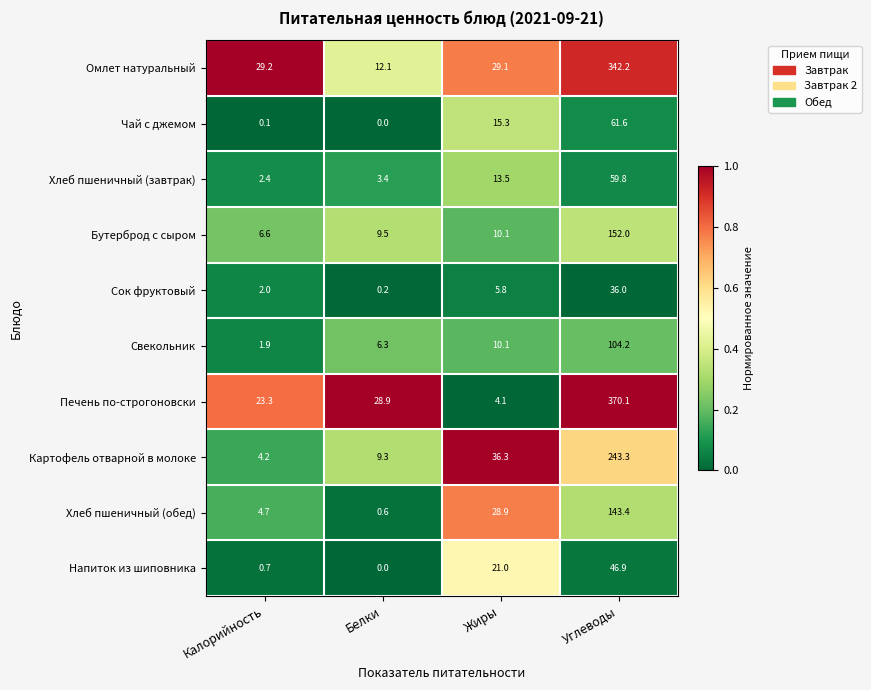

Which series has the widest spread of values?

Печень по-строгоновски